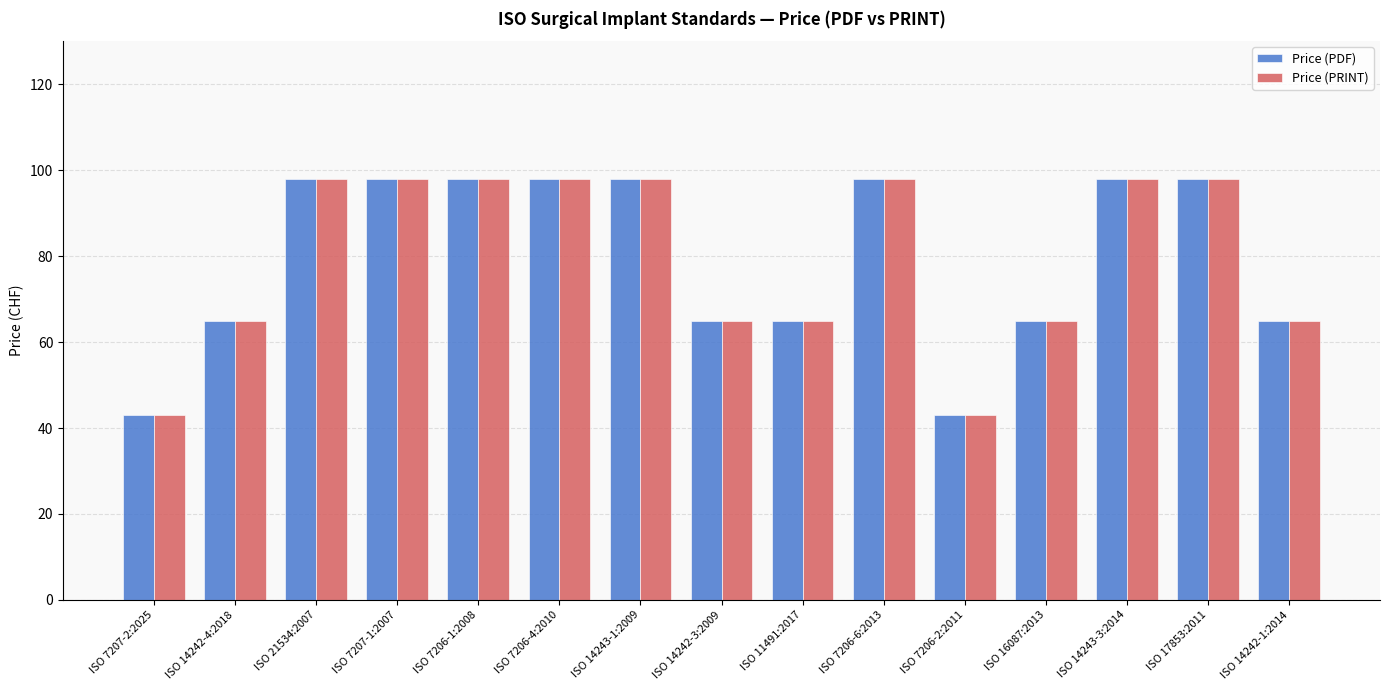

The Price (PRINT) series shows 21 at ISO 7207-1:2007. True or false?

False